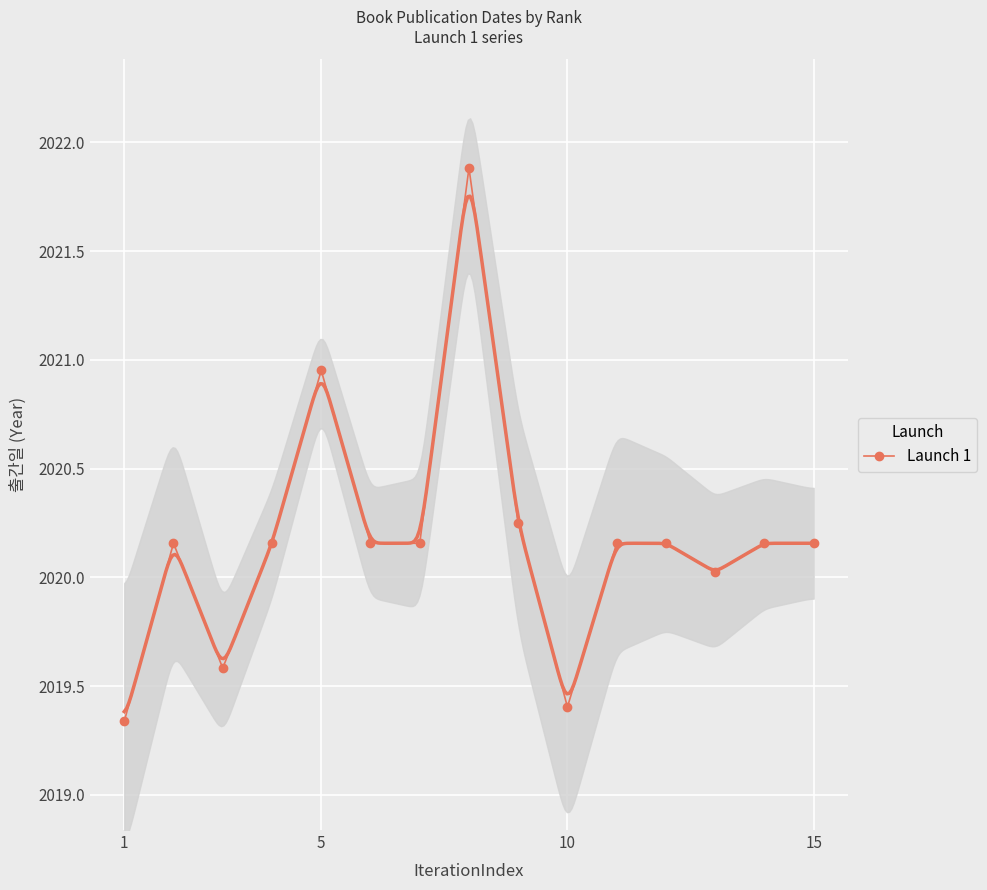

How many interior local valleys (lower than both neighbors) does the data have?

3